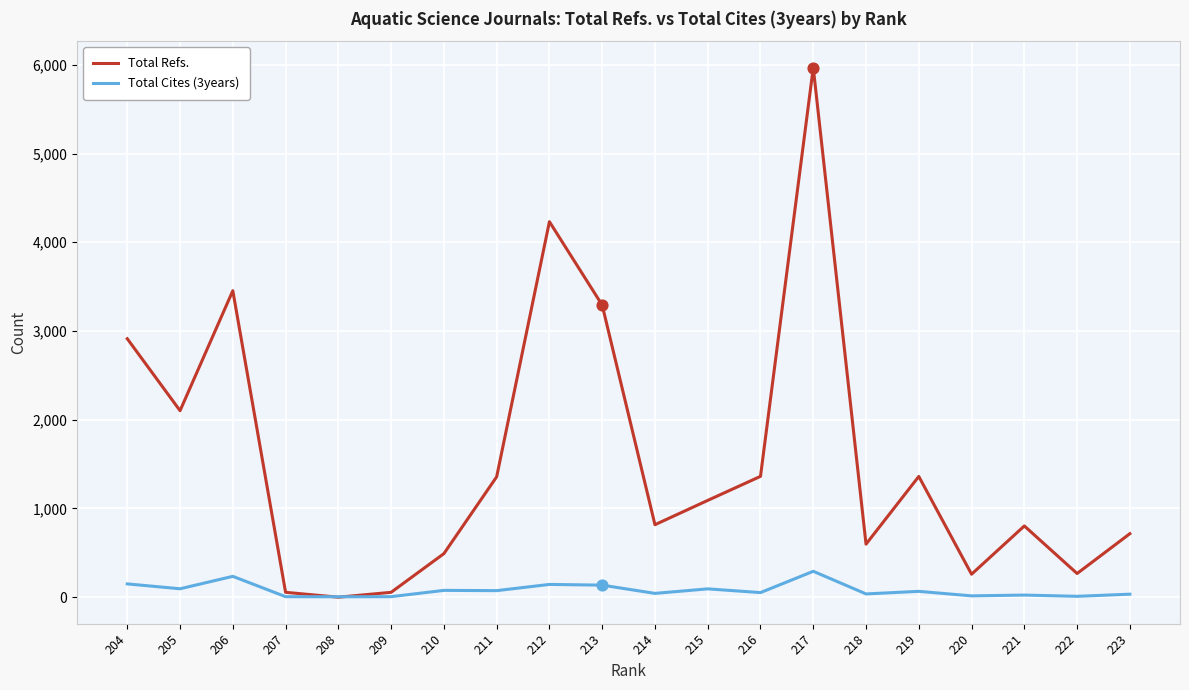

Which series has the largest total across all categories?

Total Refs.